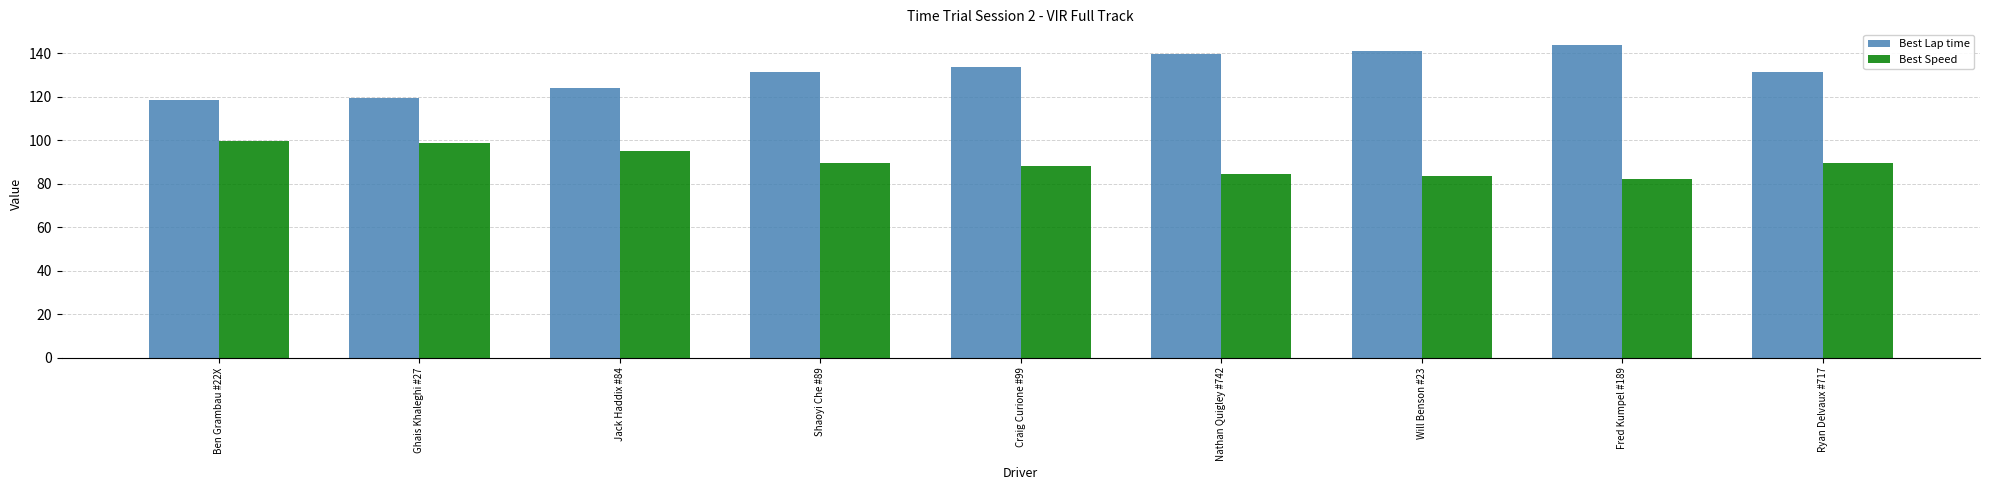

What is the difference between the second highest and minimum values in the Best Speed series?

16.6